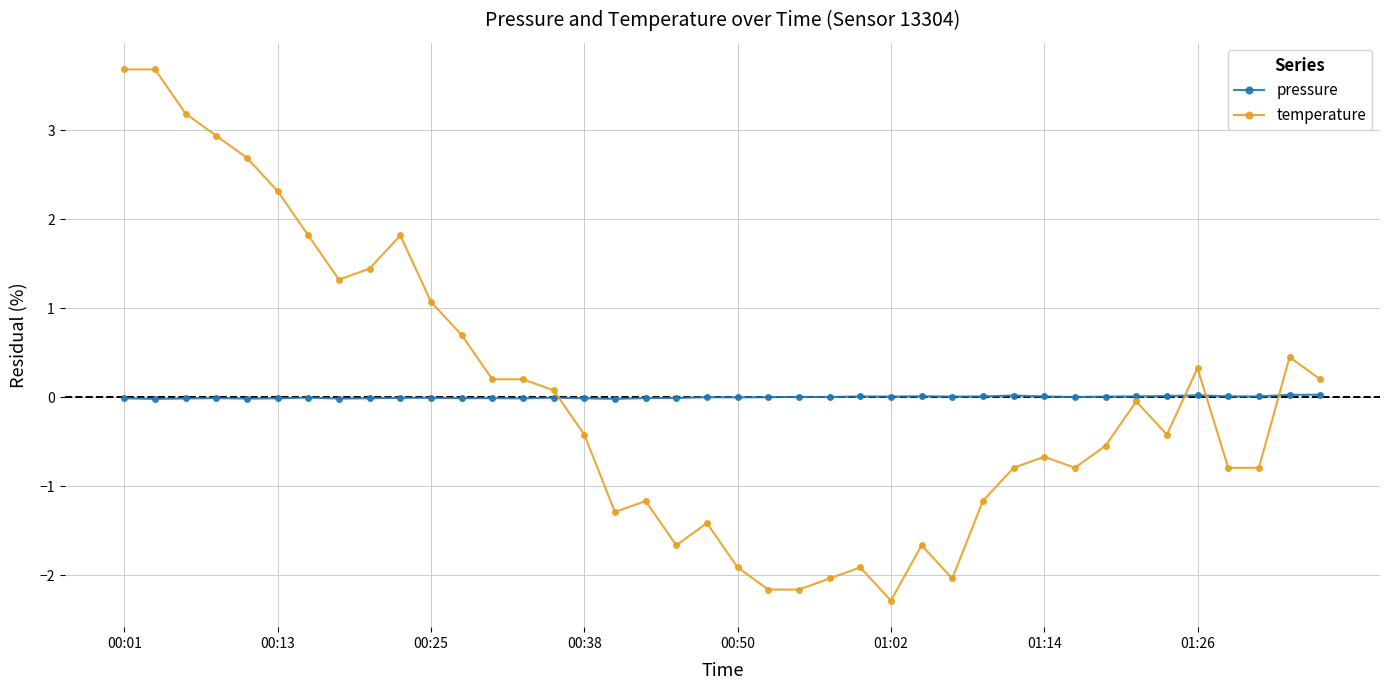

True or false: temperature has more than 2 interior local peaks.

True